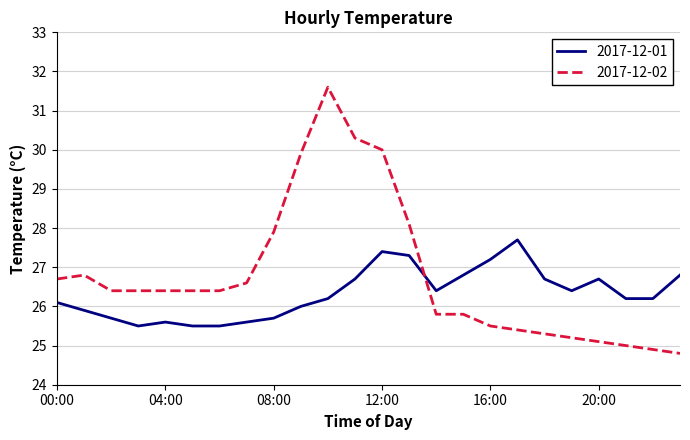

List the series in order of their peak value, lowest first.

2017-12-01, 2017-12-02